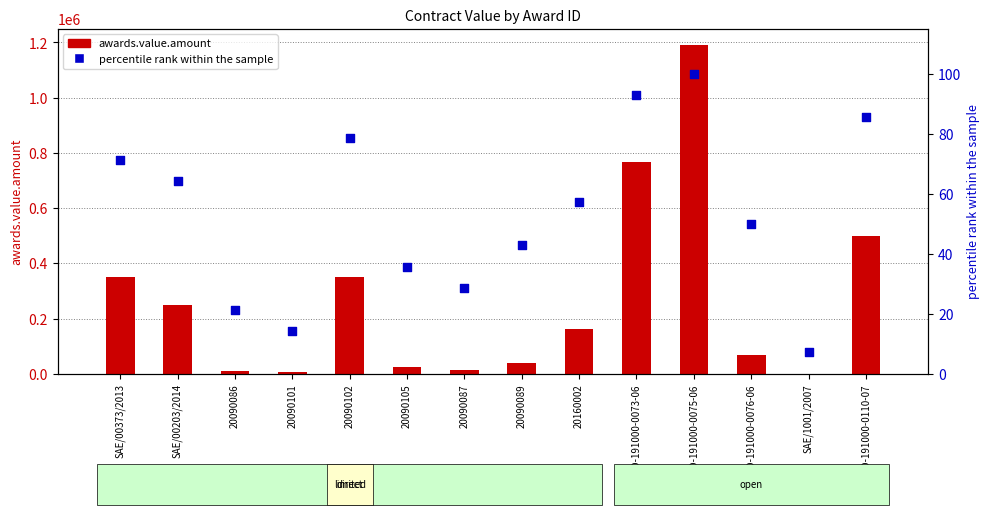

Which series has the widest spread of Y values?

awards.value.amount